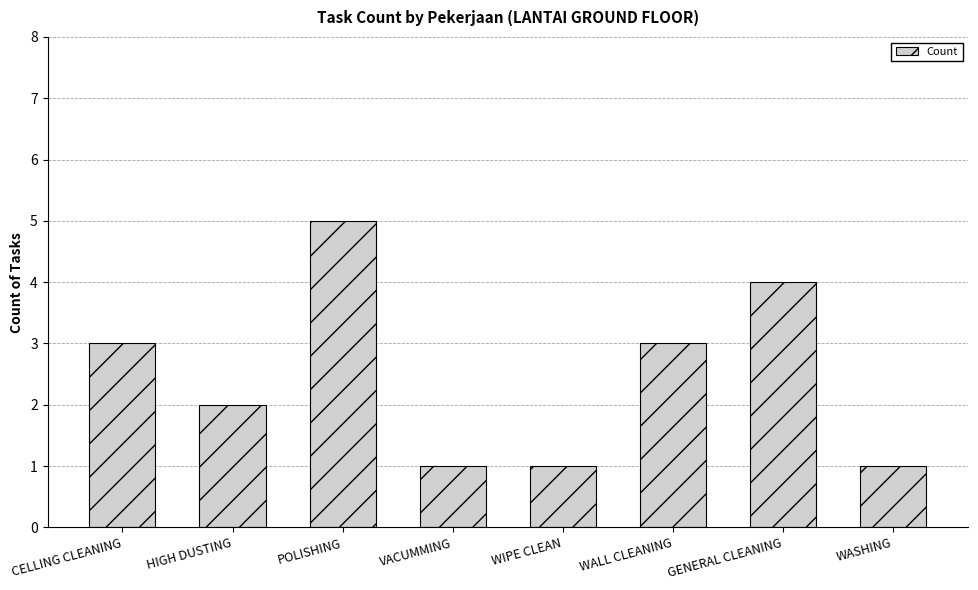

What is the difference between the second highest and second lowest values?

3